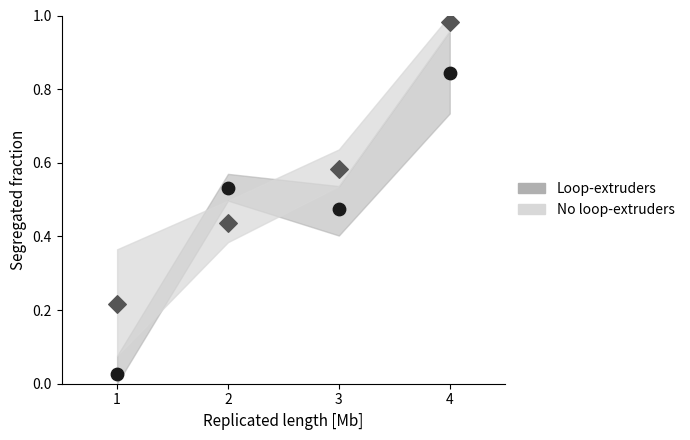

Which series reaches the maximum Y coordinate?

No loop-extruders